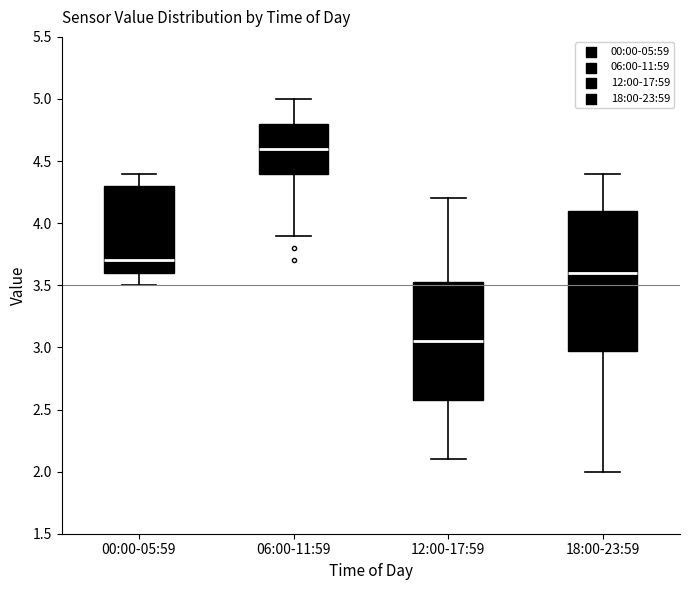

Where does the lower whisker of the box for 12:00-17:59 end on the y-axis? The values are not printed on the chart, so give them approximately, as read against the axis.

2.10